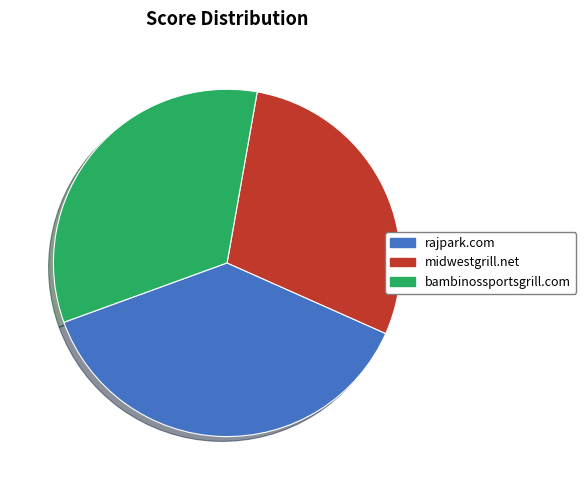

How many slices are in this pie chart?

3